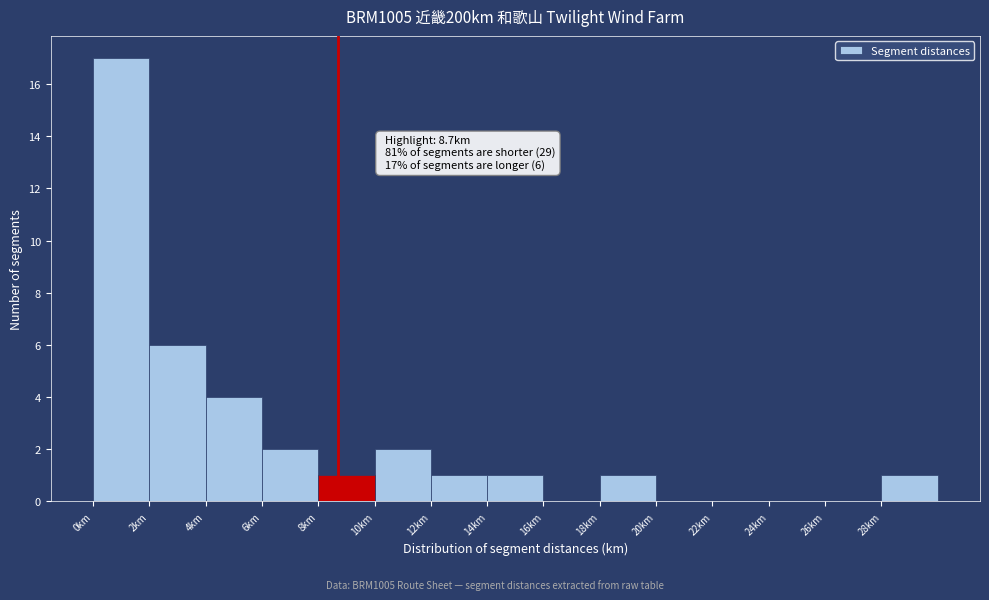

Which range on the x-axis has the tallest bar?

0 to 2